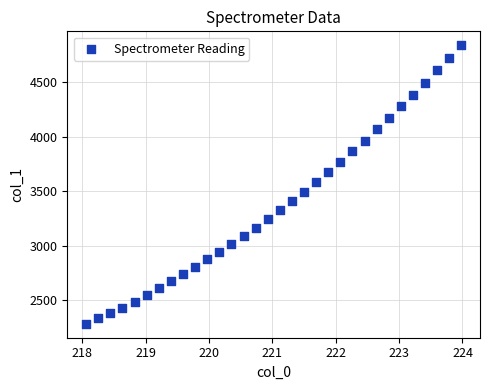

What is the range of X values (max minus min)?

5.9